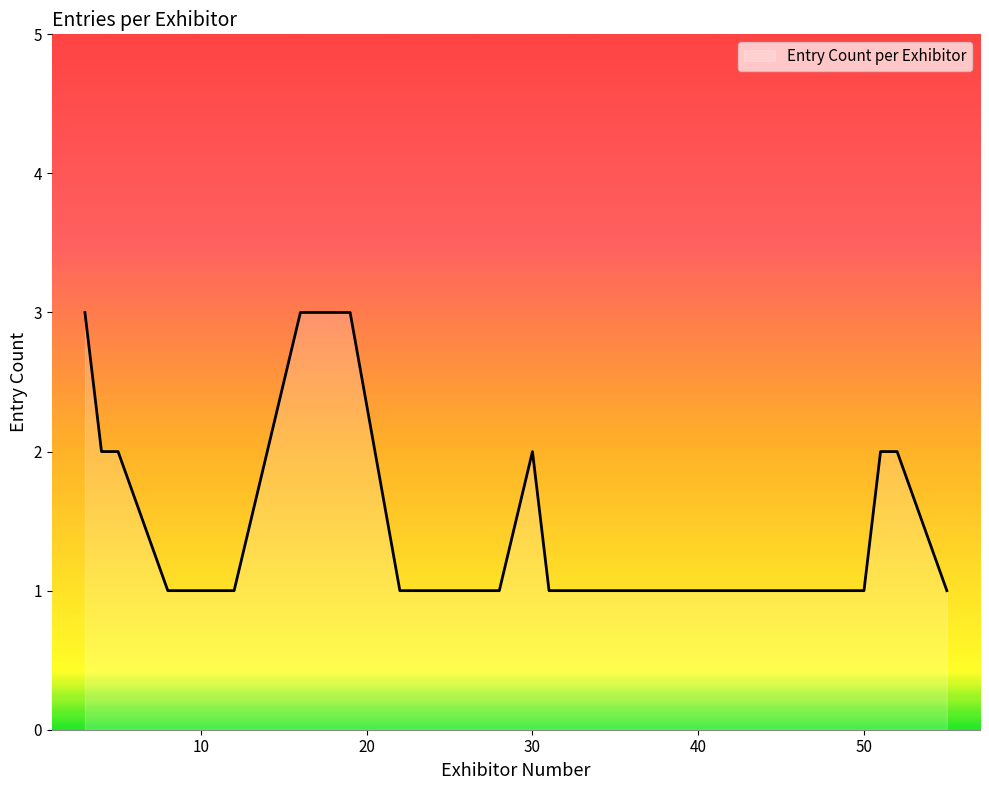

Is this an area chart (filled region under the line)?

Yes